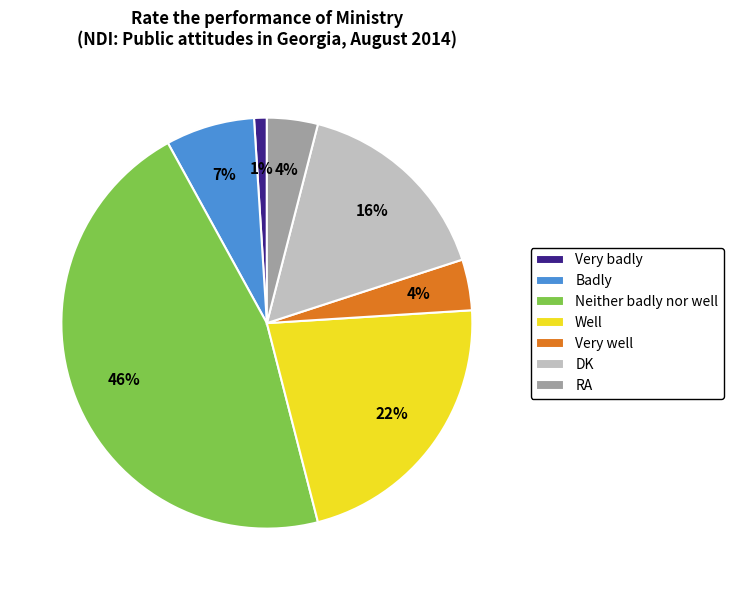

Do Badly and Very well together represent more than half of the pie?

No